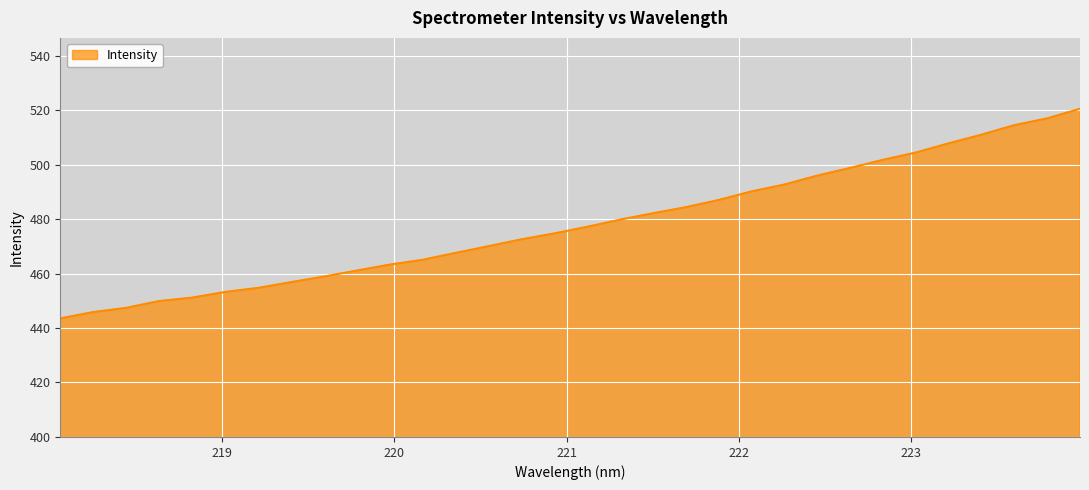

How many lines are shown in the chart?

1